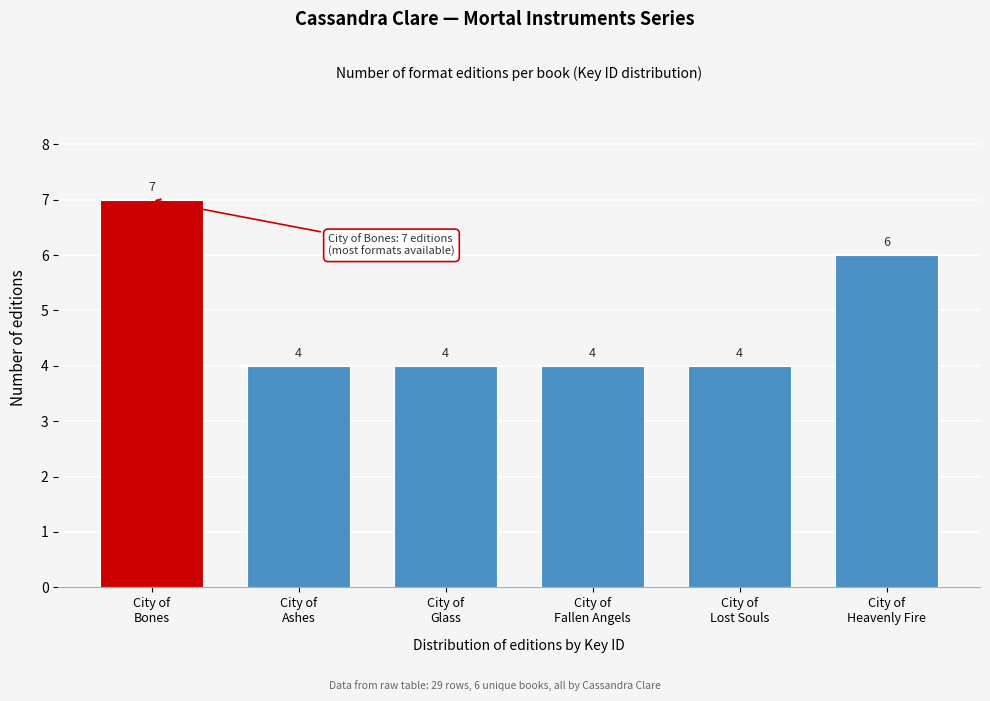

Reading right to left, extract all data points from this chart.

6	4	4	4	4	7